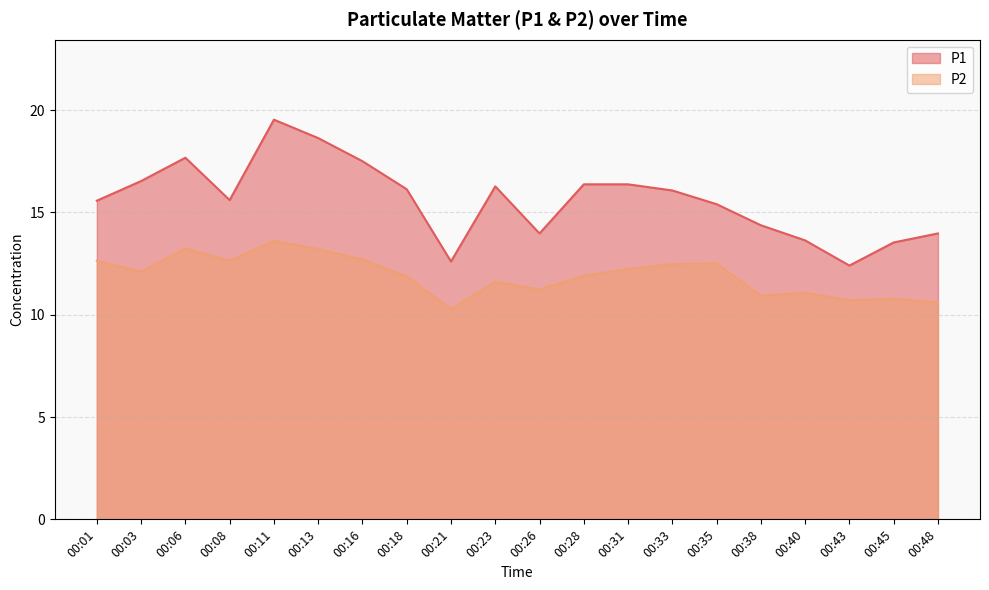

At 00:16, list the series in order from largest to smallest.

P1, P2